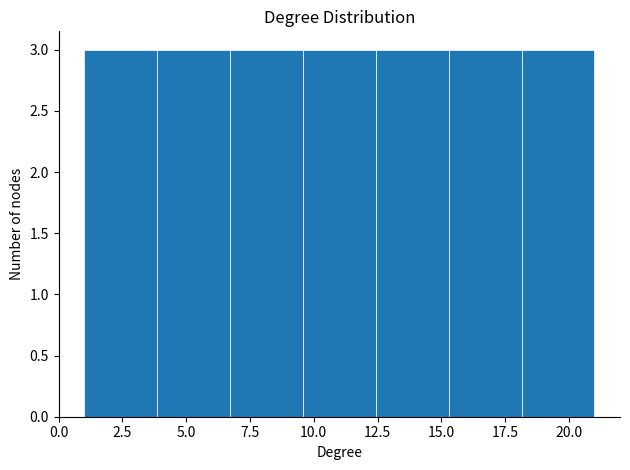

What is the height of the bar covering 18.0 to 21.0 on the x-axis? Neither the bar edges nor the heights are printed on the chart, so give them approximately, as read against the axes.

3